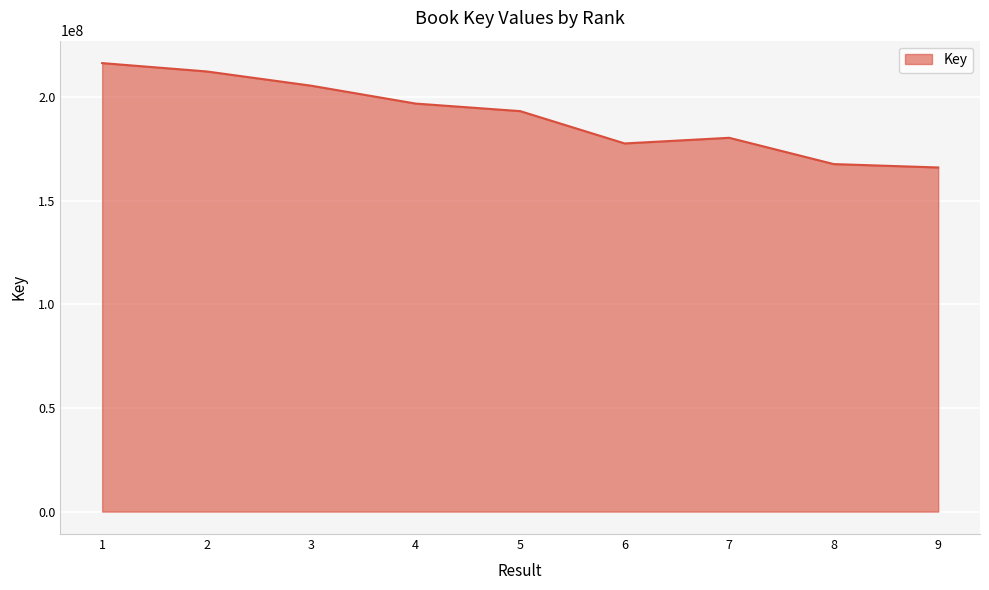

Reading left to right, what are all the values shown in this chart?

216497359	212465782	205585164	196955018	193315369	177714975	180436490	167752315	166113476